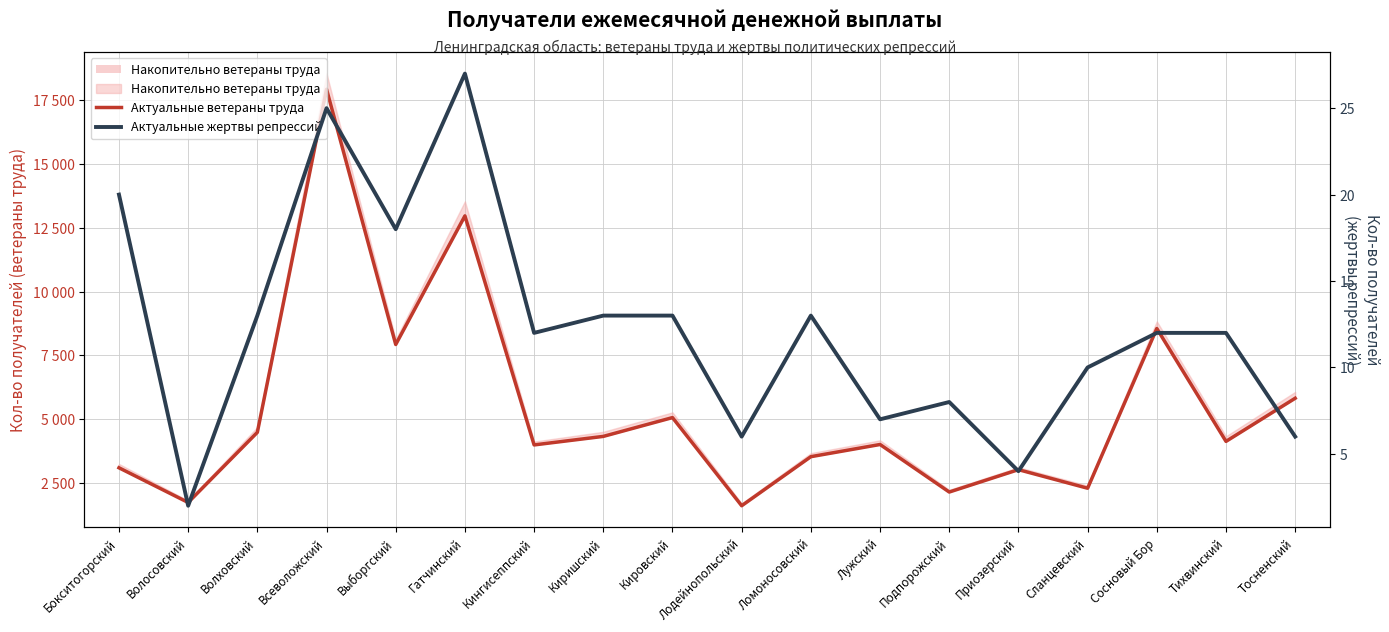

True or false: Актуальные ветераны труда and Актуальные жертвы репрессий intersect in this chart.

False